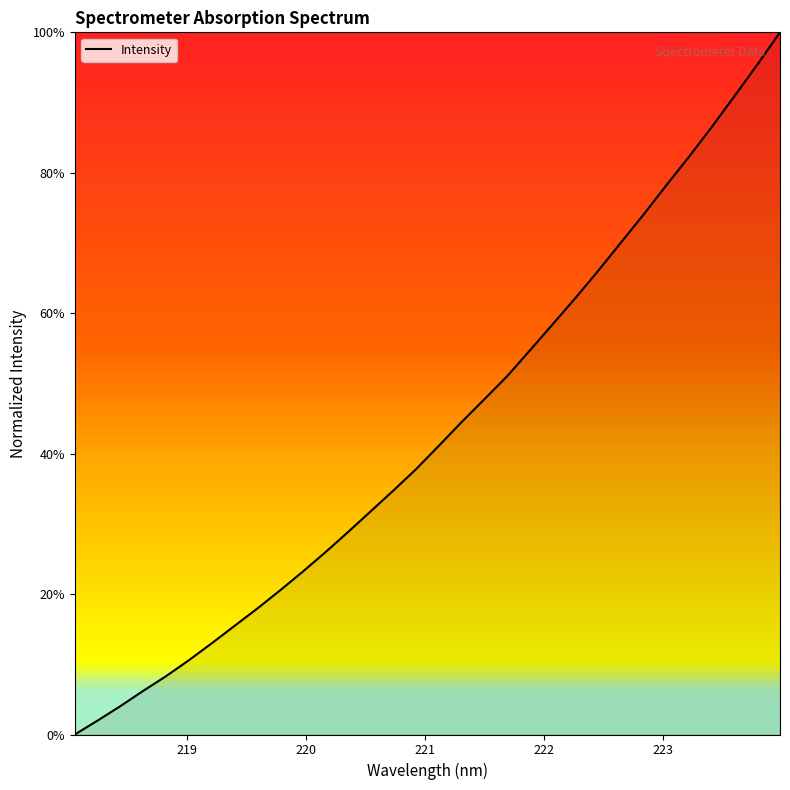

What is the maximum value shown in the chart?

100.0